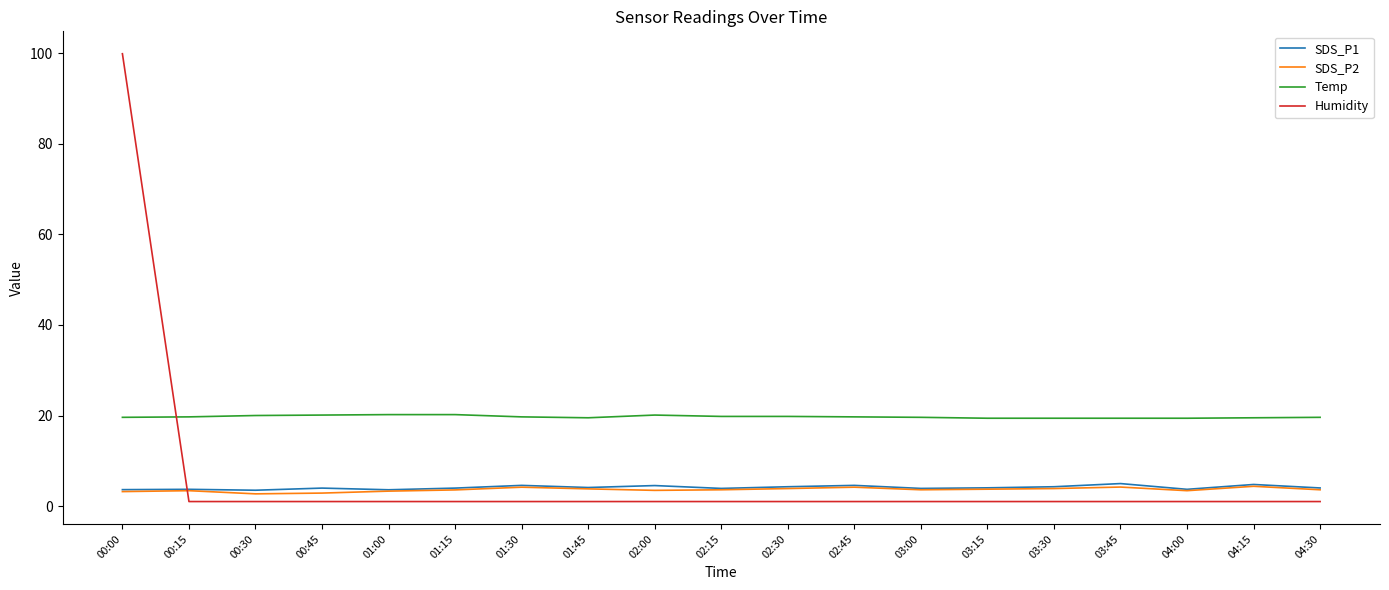

Which series has the widest spread of values?

Humidity